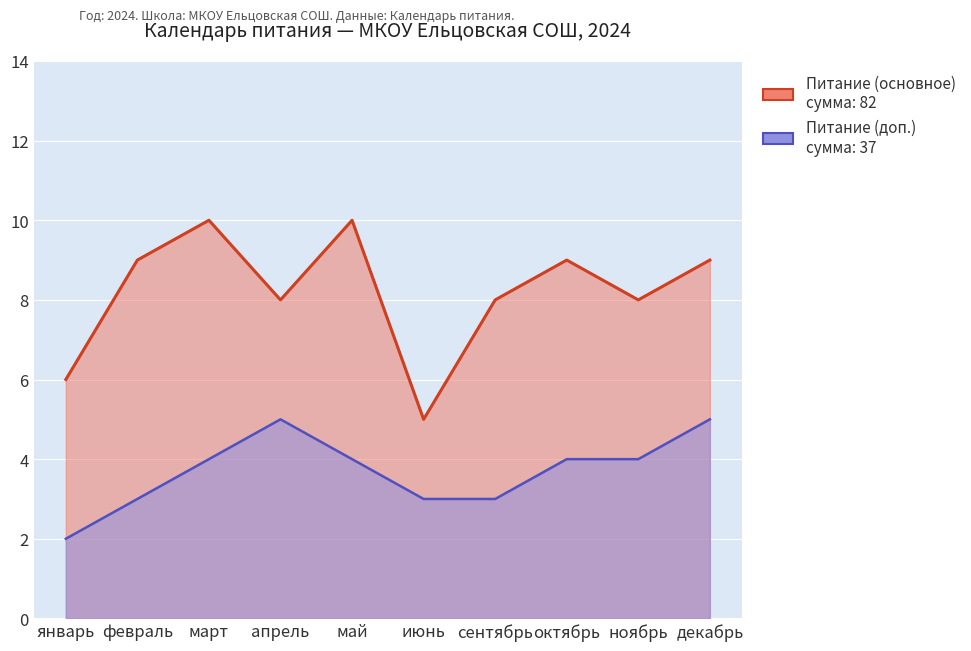

Which series has the widest spread of values?

Питание (основное)